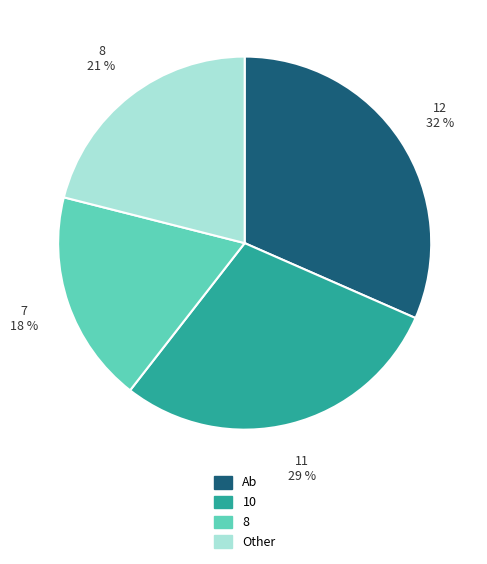

What percentage is the Other slice, to the nearest percent?

21%